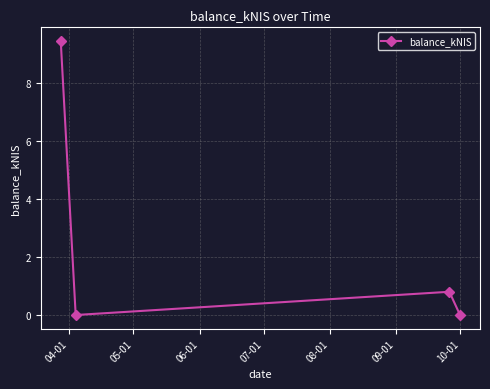

What is the average value?

2.6